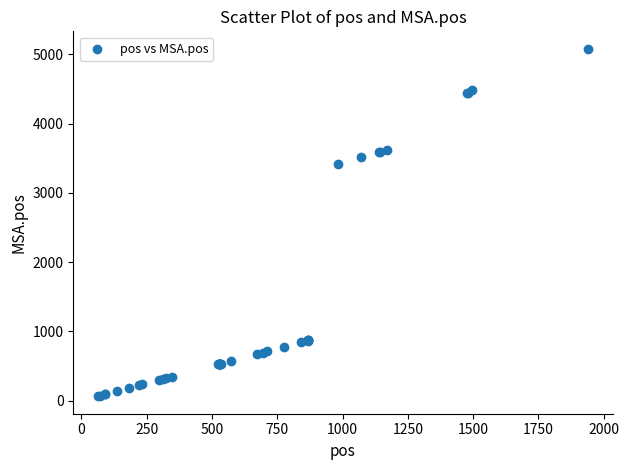

What Y value in the scatter plot is closest to 2571?

3422